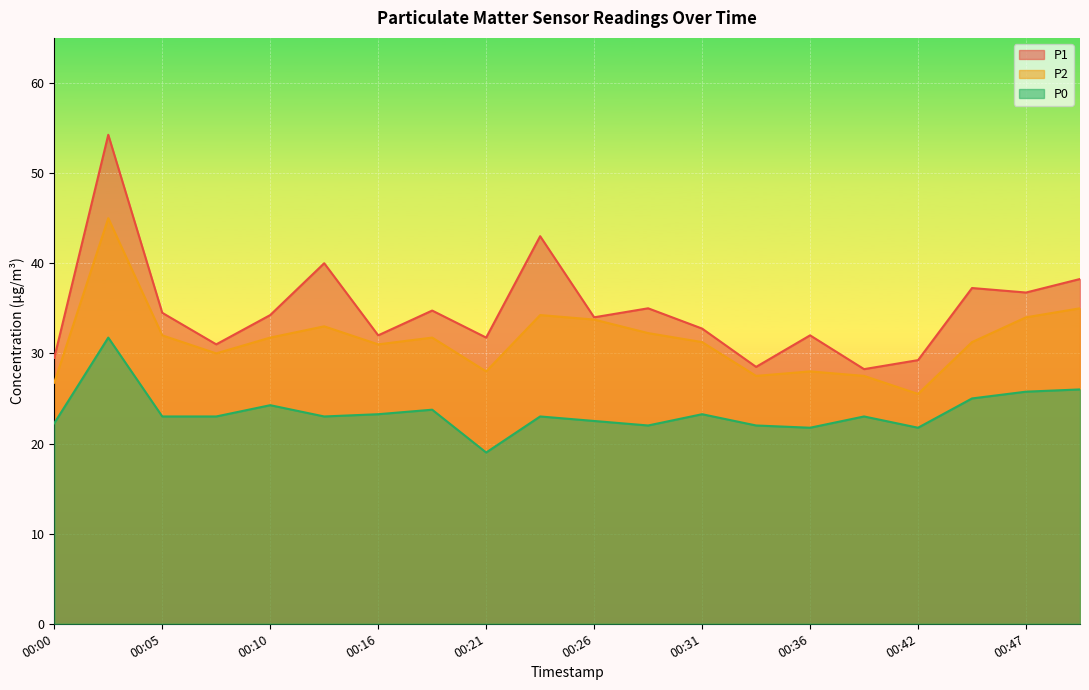

What is the maximum value shown in the chart?

54.2